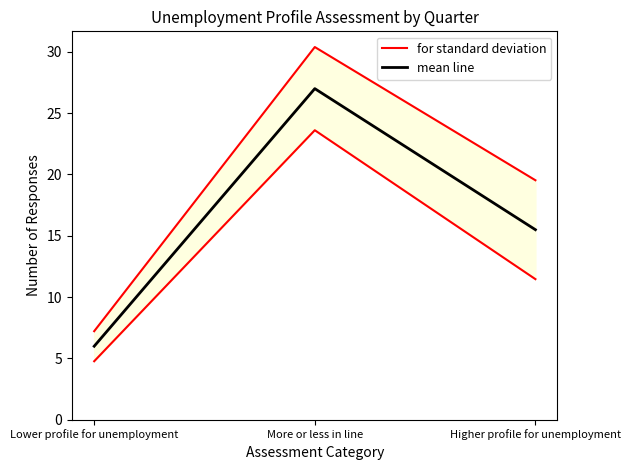

Reading left to right, list all the values displayed in this chart.

for standard deviation: Lower profile for unemployment=7.2	More or less in line=30.4	Higher profile for unemployment=19.5
mean line: Lower profile for unemployment=6.0	More or less in line=27.0	Higher profile for unemployment=15.5